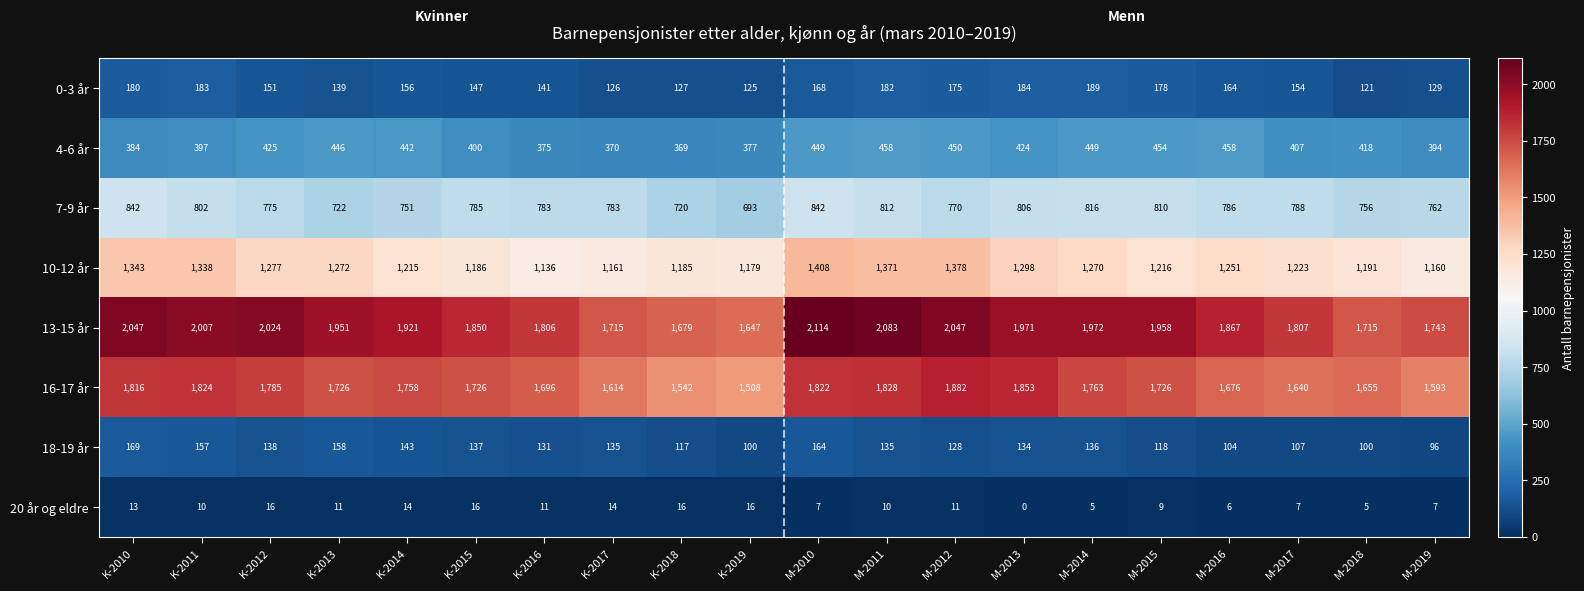

What is the difference between the maximum and minimum values in the 10-12 år series?

272